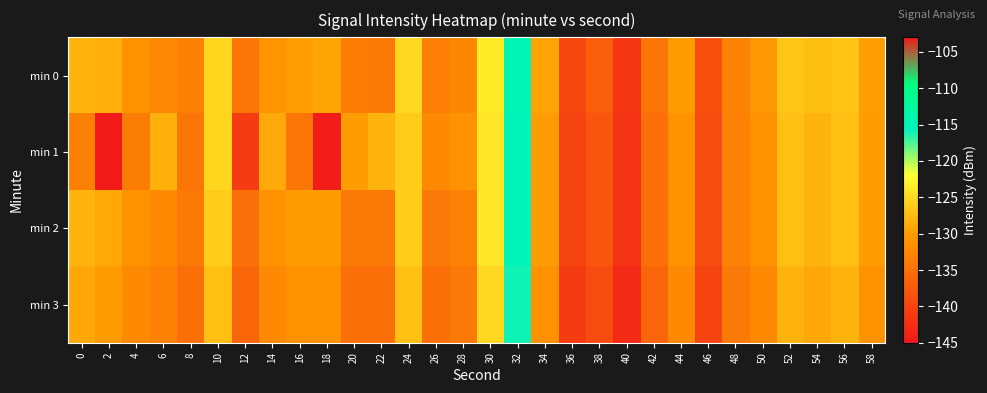

How many categories are shown in the chart?

30